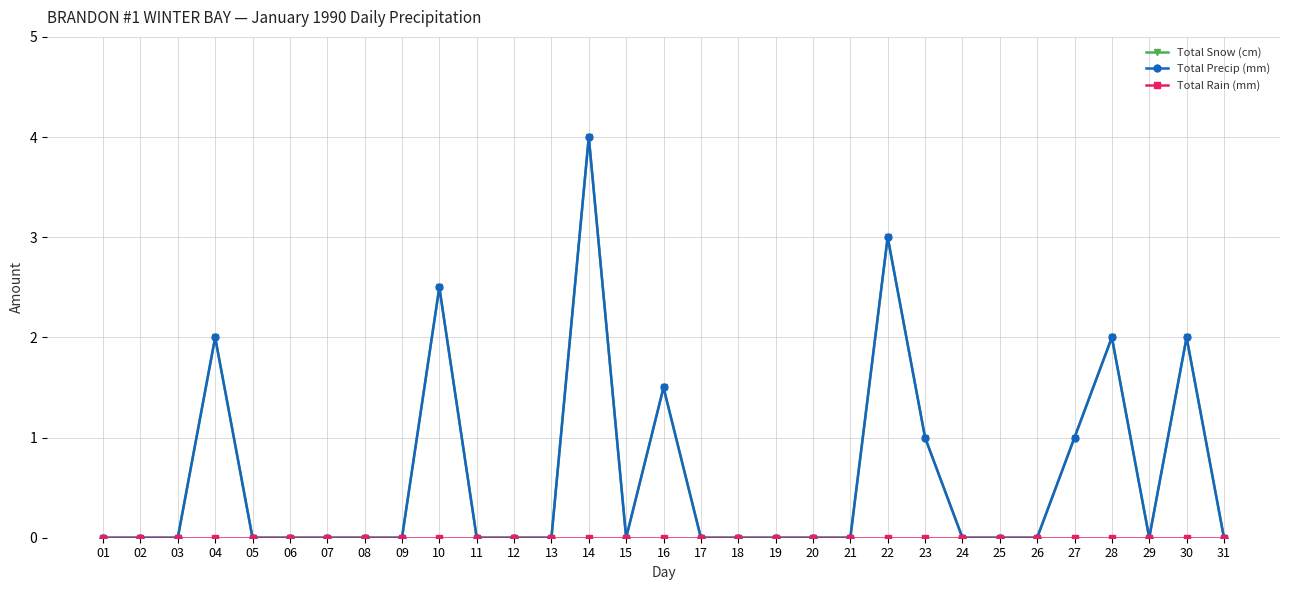

At which label does Total Rain (mm) reach its minimum?

01